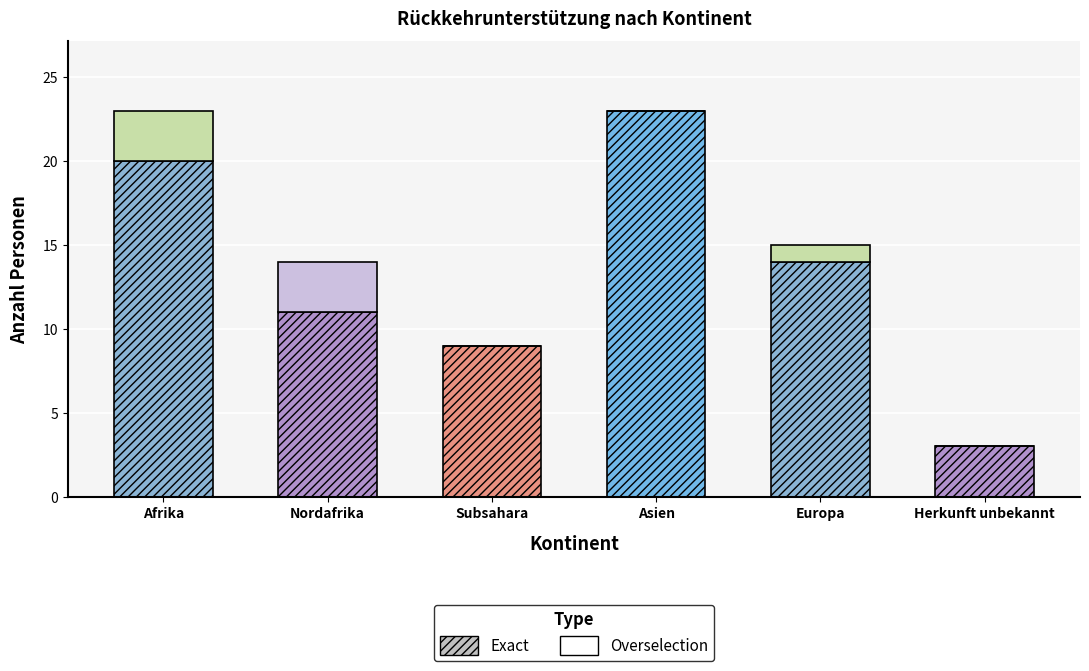

What is the label of the 5th bar from the left?

Europa